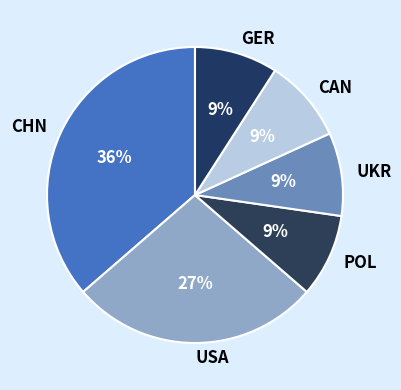

How many slices are in this pie chart?

6